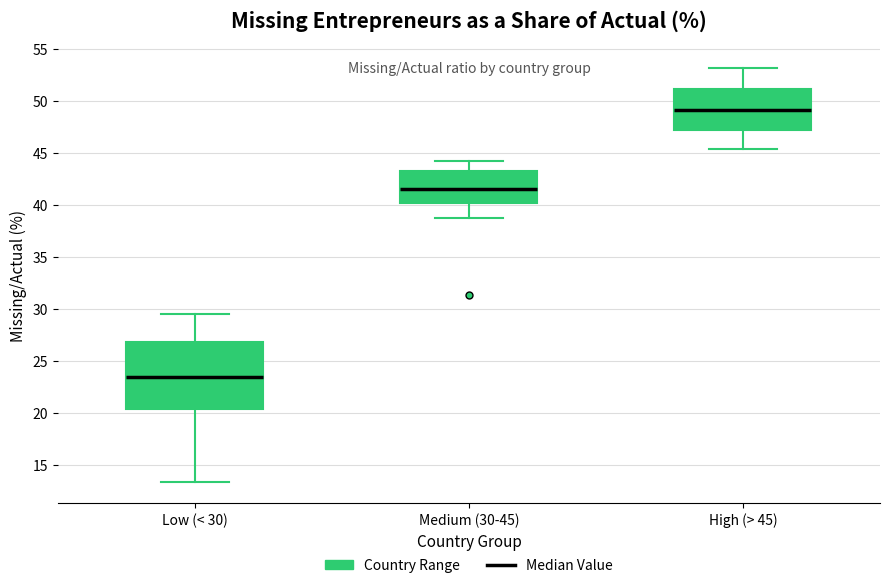

Where does the lower whisker of the box for Medium (30-45) end on the y-axis? The values are not printed on the chart, so give them approximately, as read against the axis.

38.5